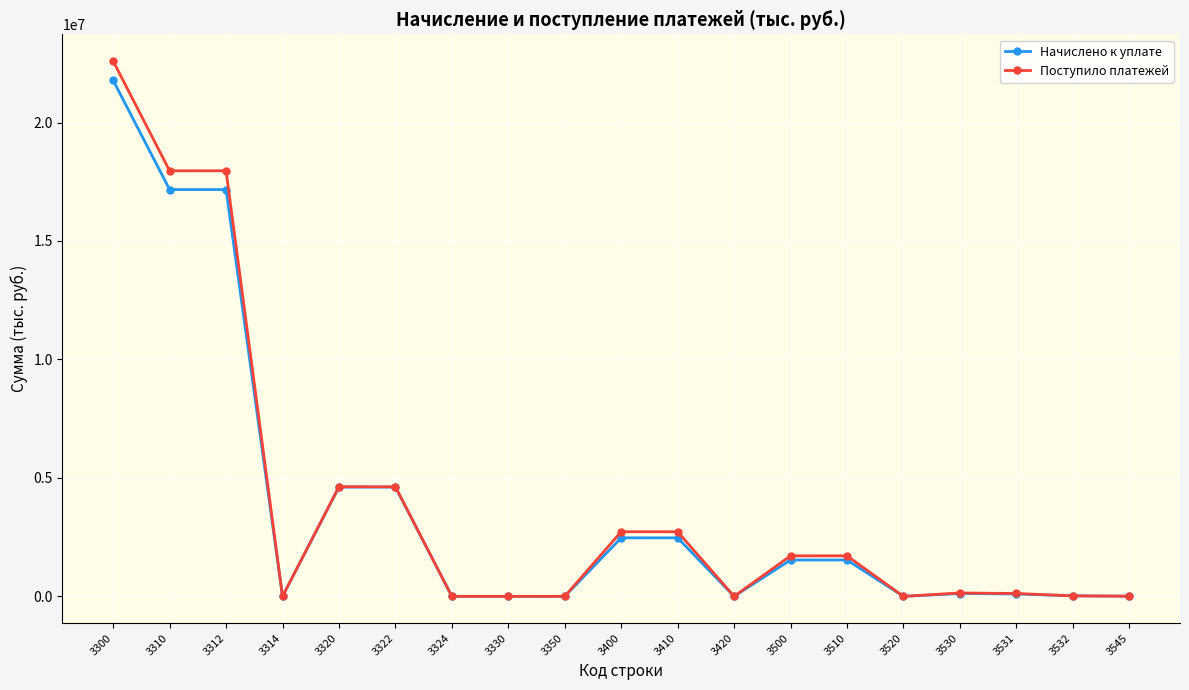

Does the chart display data point markers on the line(s)?

Yes